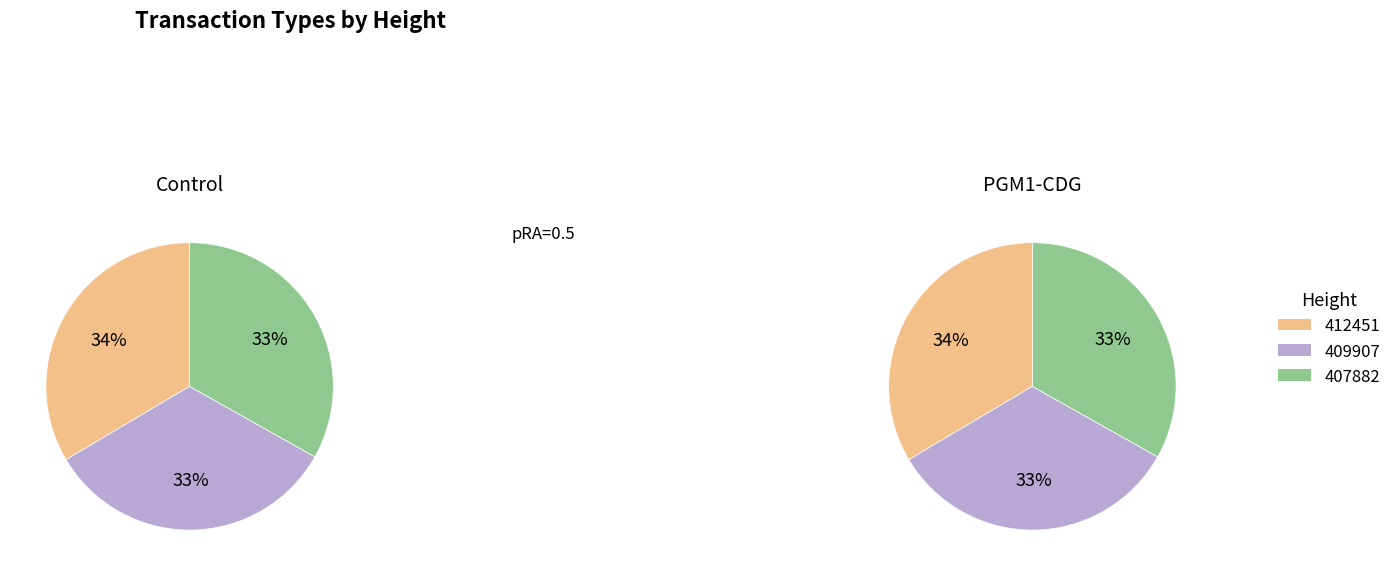

Which slice is the largest?

412451